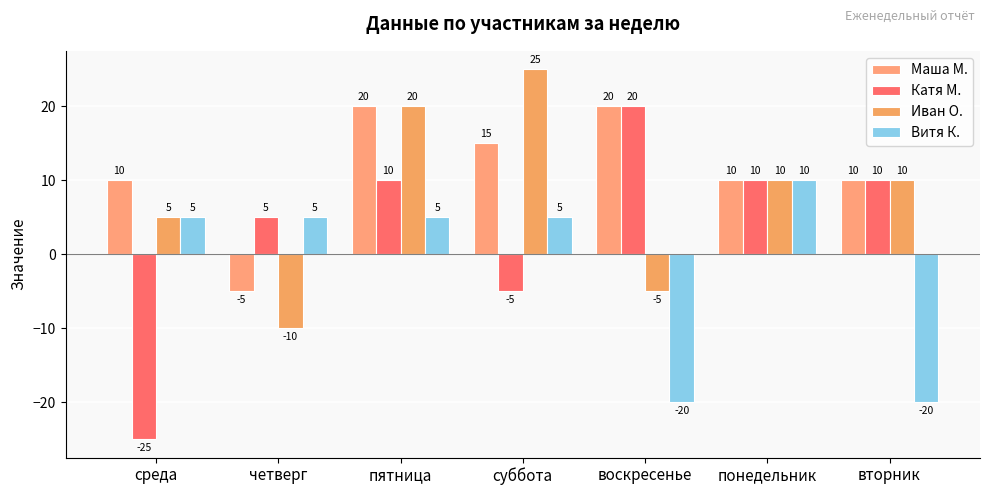

True or false: Катя М. has a value of 20 at воскресенье.

True